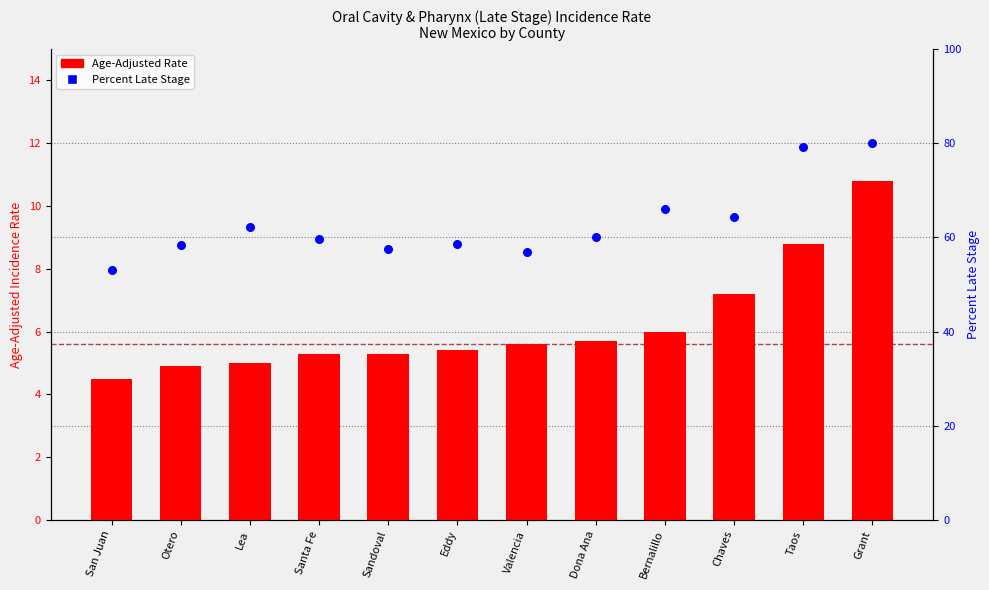

What are all the series names shown in the legend?

Age-Adjusted Rate, Percent Late Stage